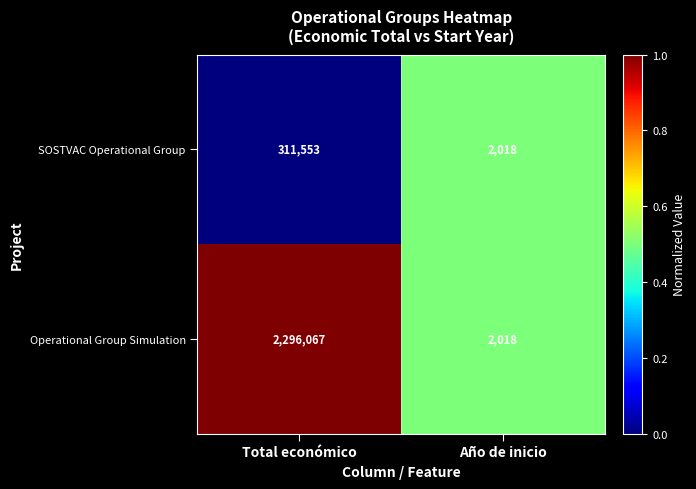

Which label corresponds to the largest value in the chart?

Total económico